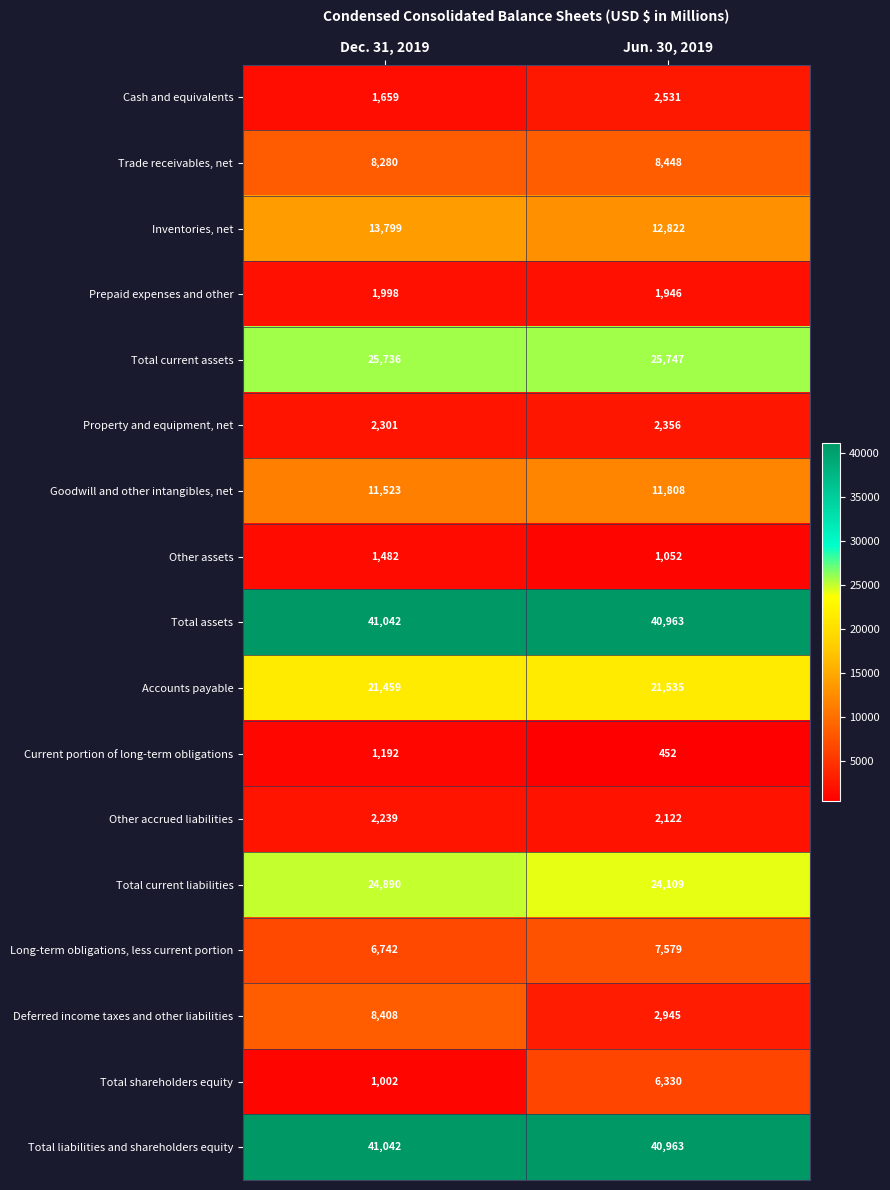

Which label corresponds to the largest value in the chart?

Dec. 31, 2019